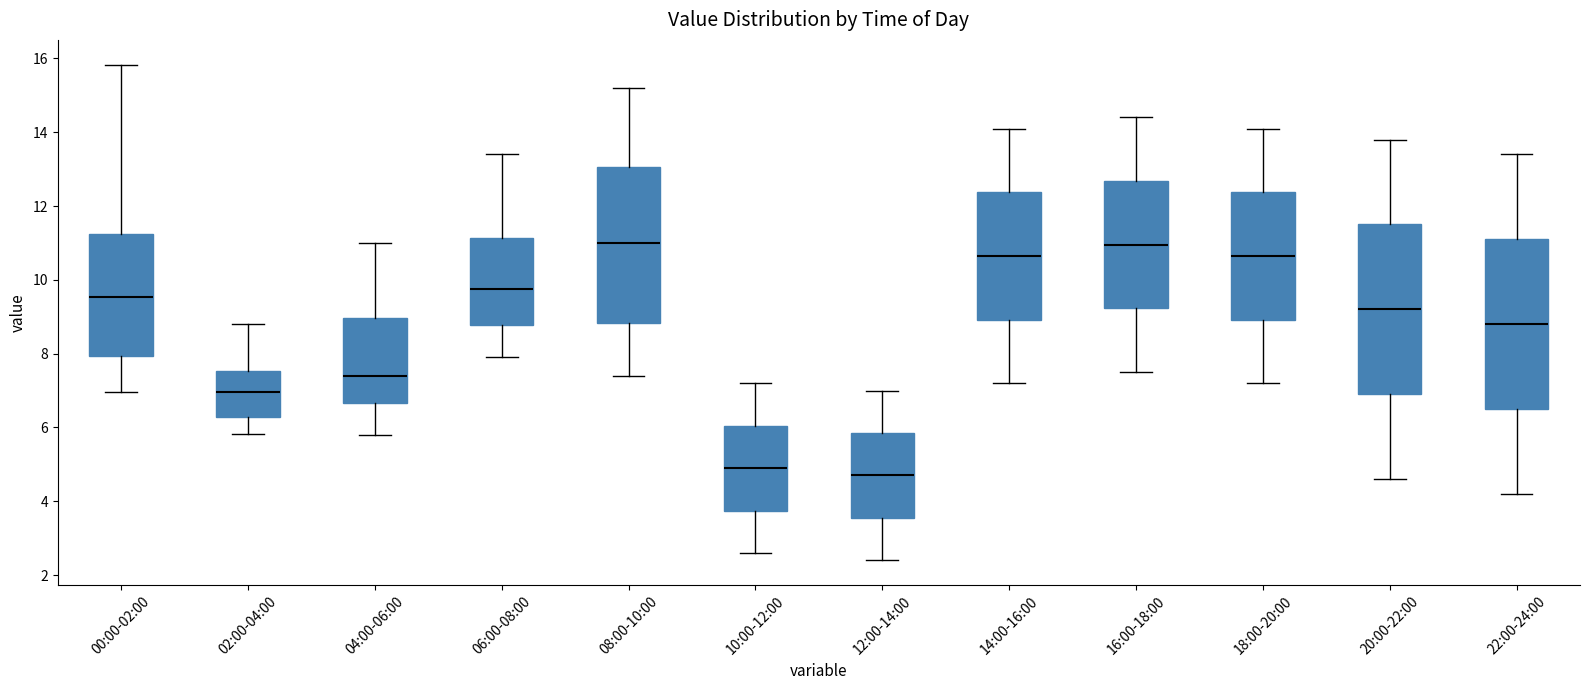

Reading left to right, read every box against the y-axis: the position of its median line, the range the box covers, and the ends of its whiskers. The values are not printed on the chart, so give them approximately, as read against the axis.

00:00-02:00: median 9.6, box 8.0 to 11.2, whiskers 7.0 to 15.8
02:00-04:00: median 7.0, box 6.2 to 7.6, whiskers 5.8 to 8.8
04:00-06:00: median 7.4, box 6.6 to 9.0, whiskers 5.8 to 11.0
06:00-08:00: median 9.8, box 8.8 to 11.2, whiskers 8.0 to 13.4
08:00-10:00: median 11.0, box 8.8 to 13.0, whiskers 7.4 to 15.2
10:00-12:00: median 5.0, box 3.8 to 6.0, whiskers 2.6 to 7.2
12:00-14:00: median 4.8, box 3.6 to 5.8, whiskers 2.4 to 7.0
14:00-16:00: median 10.6, box 9.0 to 12.4, whiskers 7.2 to 14.2
16:00-18:00: median 11.0, box 9.2 to 12.6, whiskers 7.6 to 14.4
18:00-20:00: median 10.6, box 9.0 to 12.4, whiskers 7.2 to 14.2
20:00-22:00: median 9.2, box 7.0 to 11.6, whiskers 4.6 to 13.8
22:00-24:00: median 8.8, box 6.6 to 11.2, whiskers 4.2 to 13.4